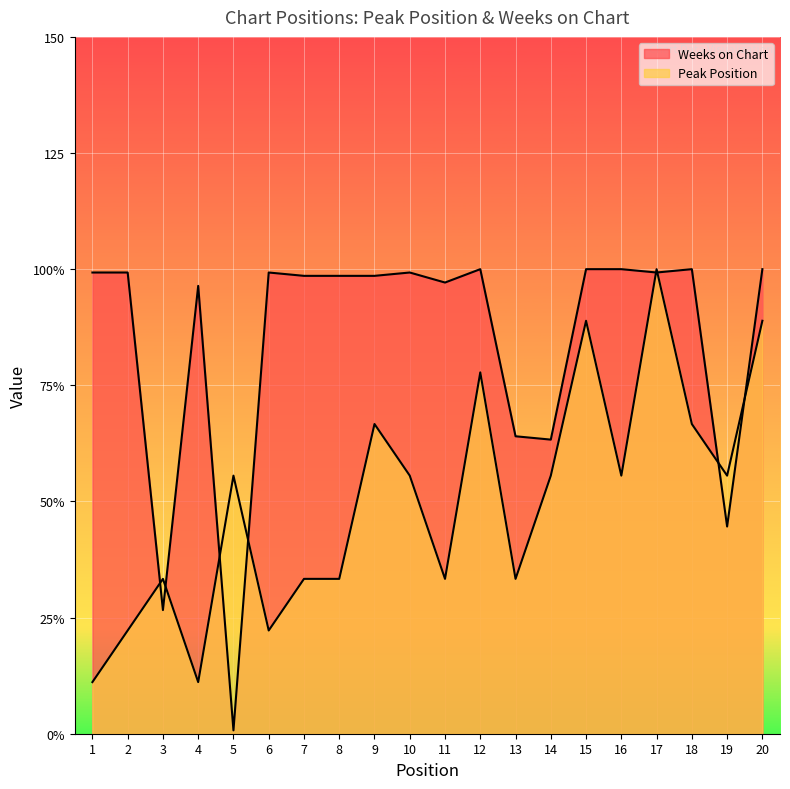

The Peak Position series shows 14.6 at 11. True or false?

False